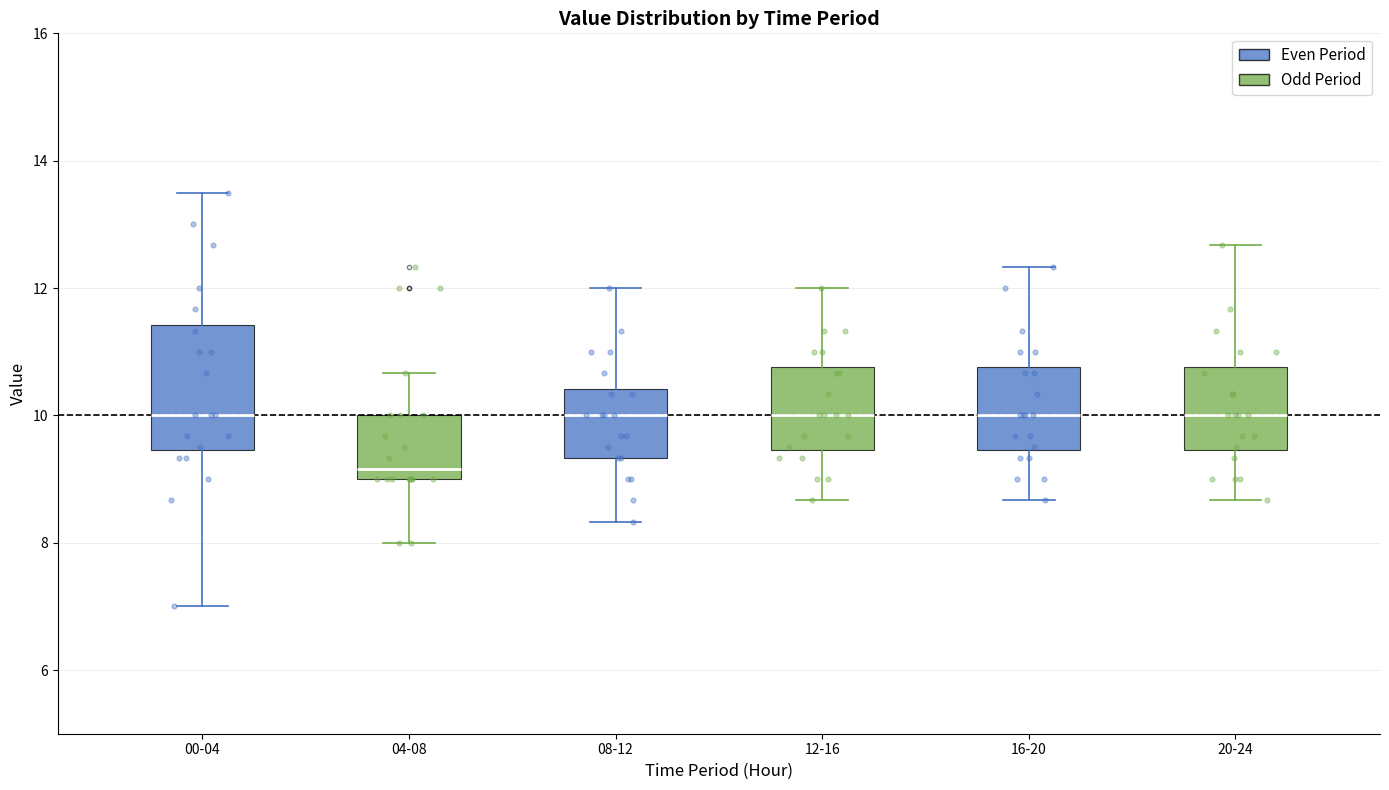

Reading left to right, transcribe this box plot: for each box, give where its median line is, the range the box spans, and where its two whiskers end, as read against the y-axis. The values are not printed on the chart, so give them approximately, as read against the axis.

00-04: median 10.0, box 9.4 to 11.4, whiskers 7.0 to 13.6
04-08: median 9.2, box 9.0 to 10.0, whiskers 8.0 to 10.6
08-12: median 10.0, box 9.4 to 10.4, whiskers 8.4 to 12.0
12-16: median 10.0, box 9.4 to 10.8, whiskers 8.6 to 12.0
16-20: median 10.0, box 9.4 to 10.8, whiskers 8.6 to 12.4
20-24: median 10.0, box 9.4 to 10.8, whiskers 8.6 to 12.6